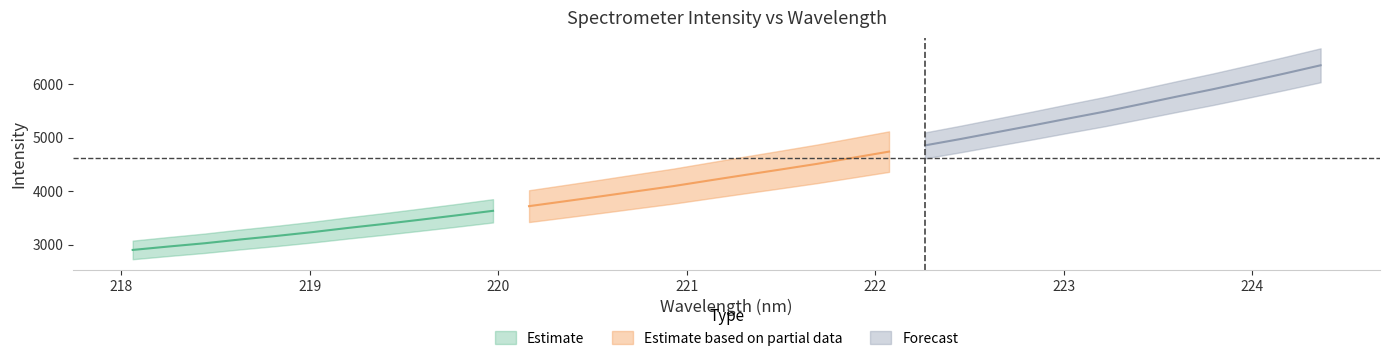

What is the label of the 20th point from the left?

221.6902